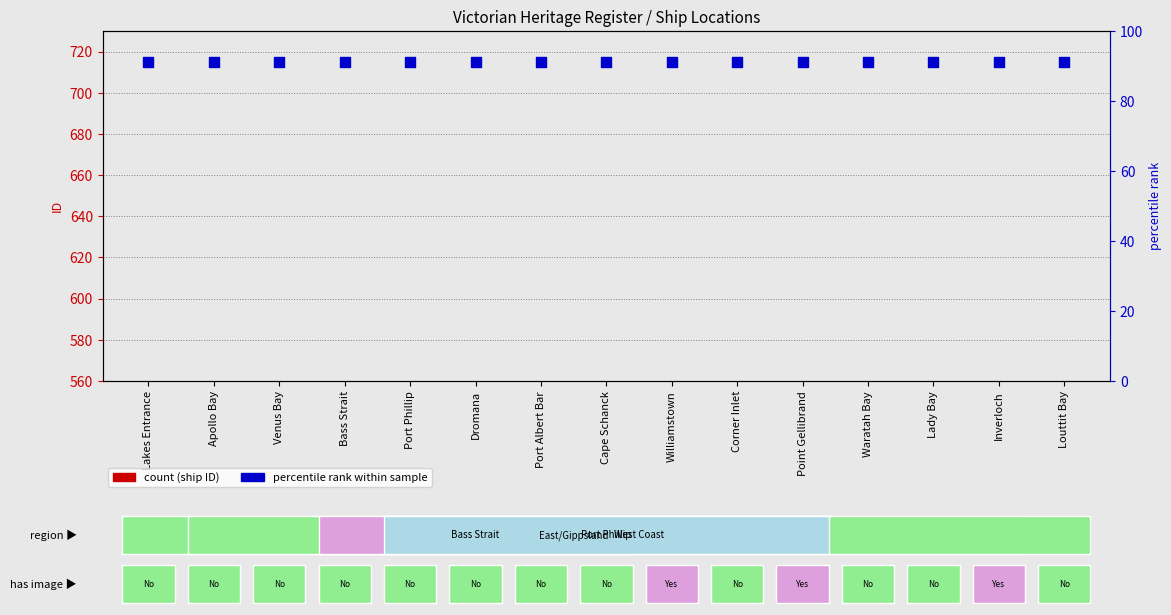

At which category is the sum across all series the highest?

Louttit Bay